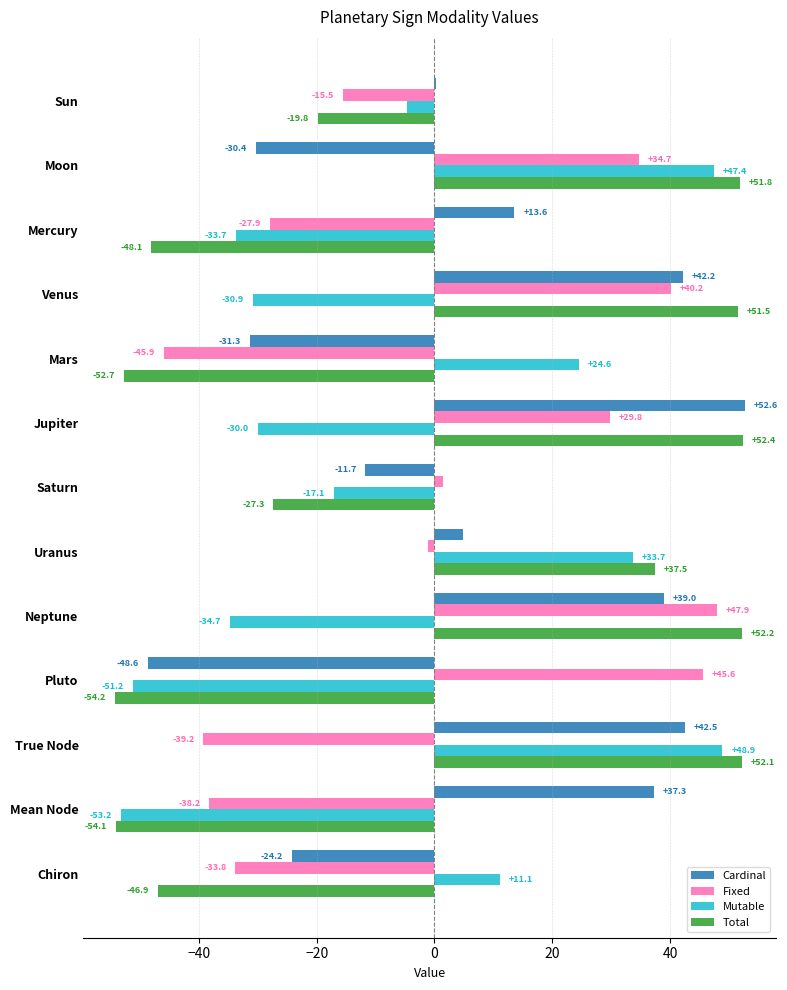

True or false: Fixed has a value of -27.9 at Mercury.

True